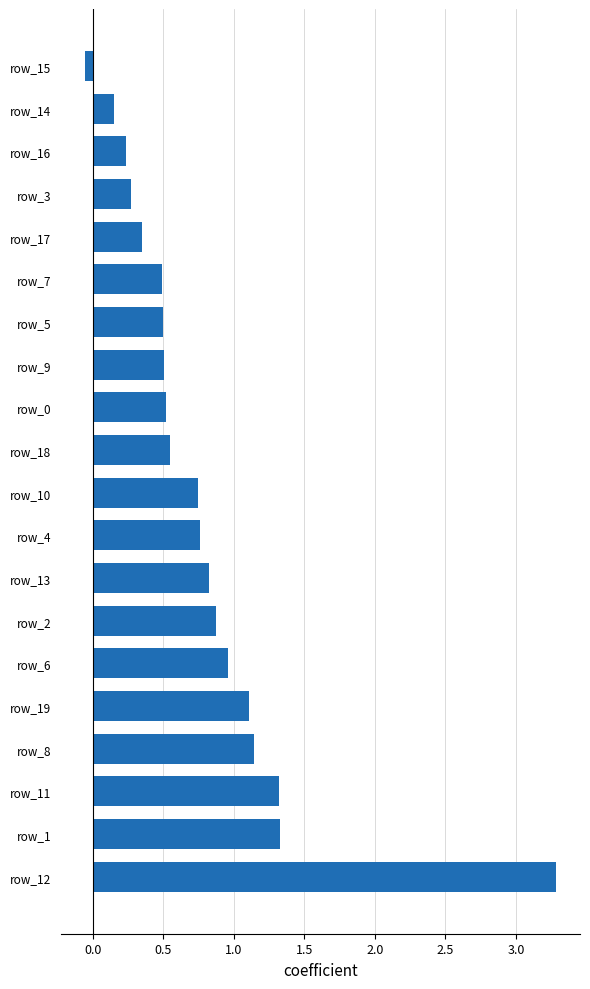

Is it true that the value at row_5 is 0.5?

True